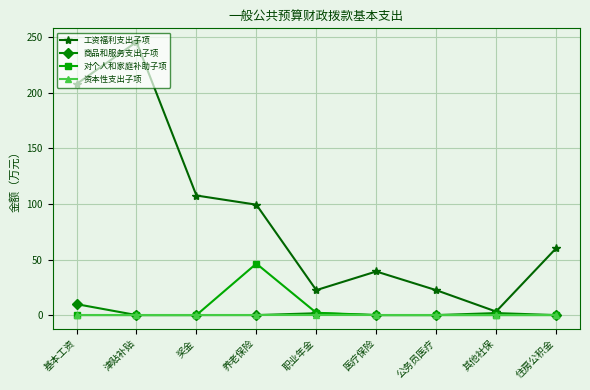

Count the number of categories in the chart.

9